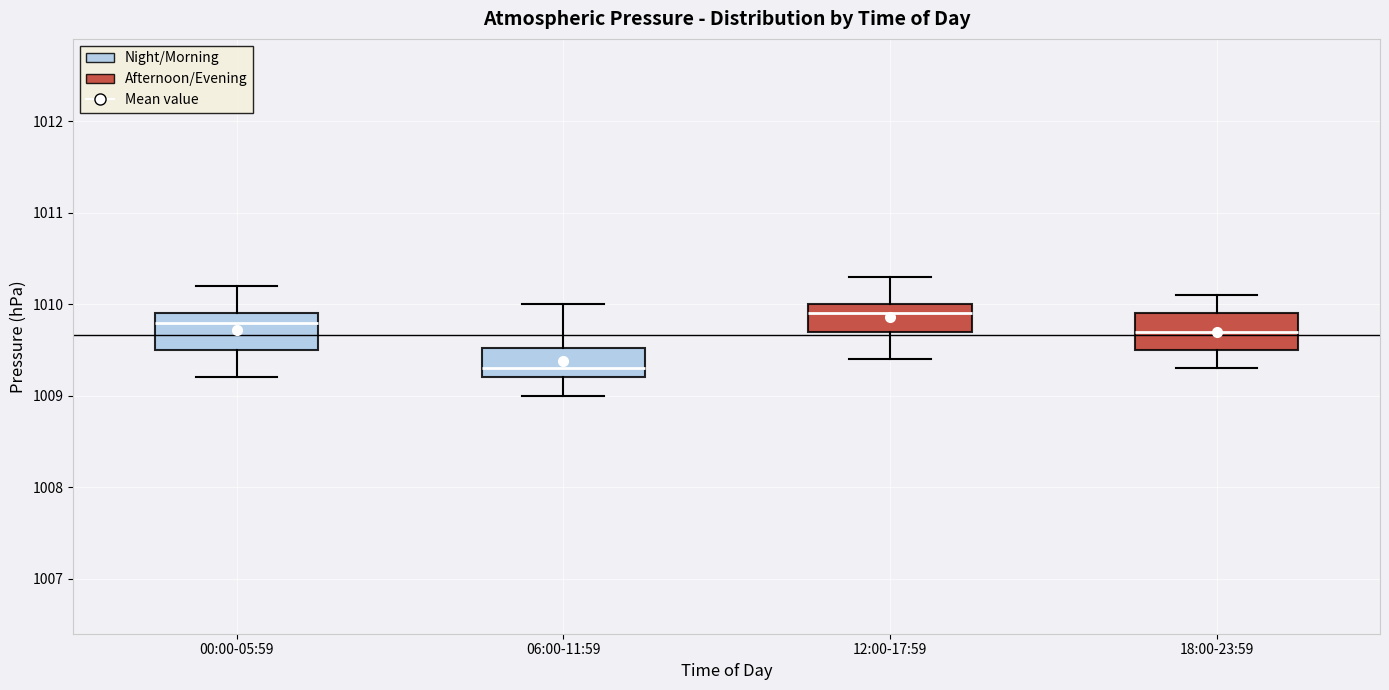

Which box has the highest median line?

12:00-17:59